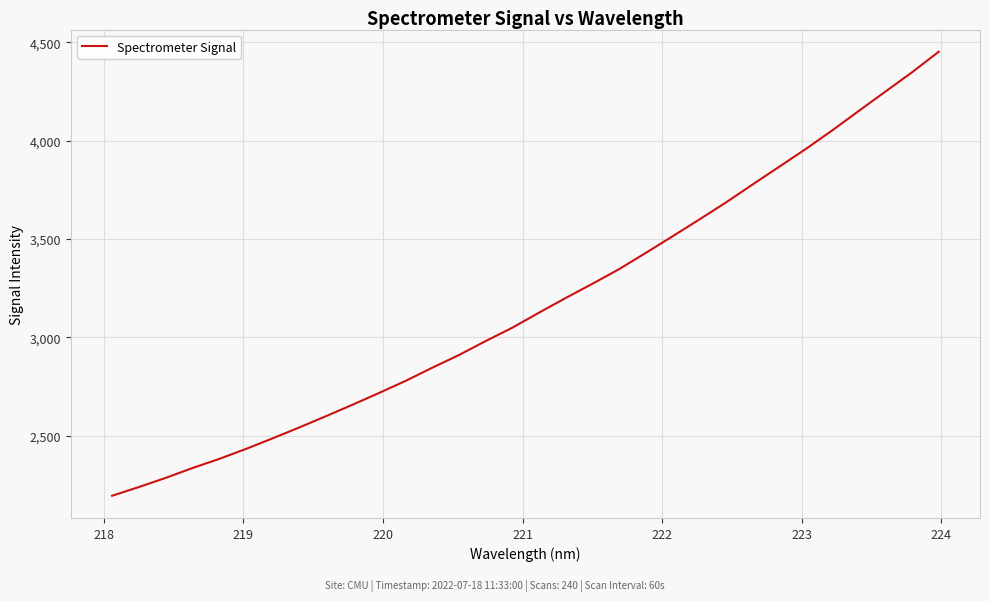

What is the difference between the maximum and minimum values?

2257.8